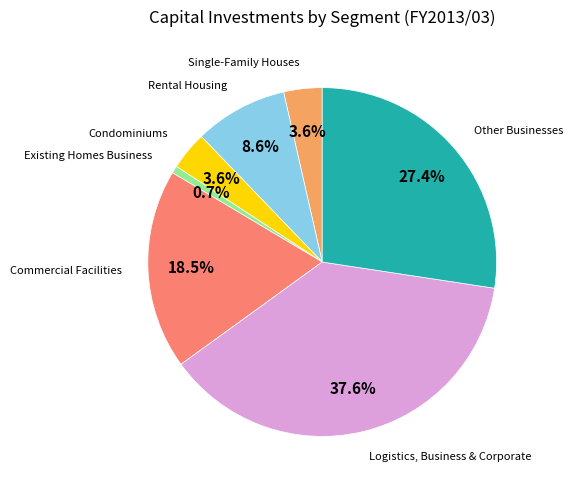

Does any single category account for the majority?

No